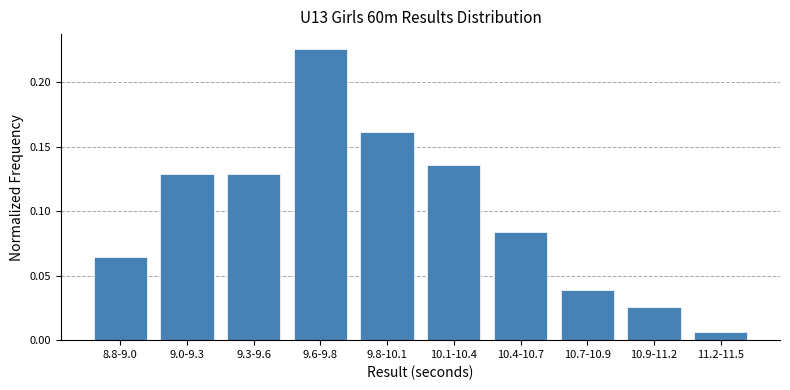

What is the label of the 4th bar from the right?

10.4-10.7